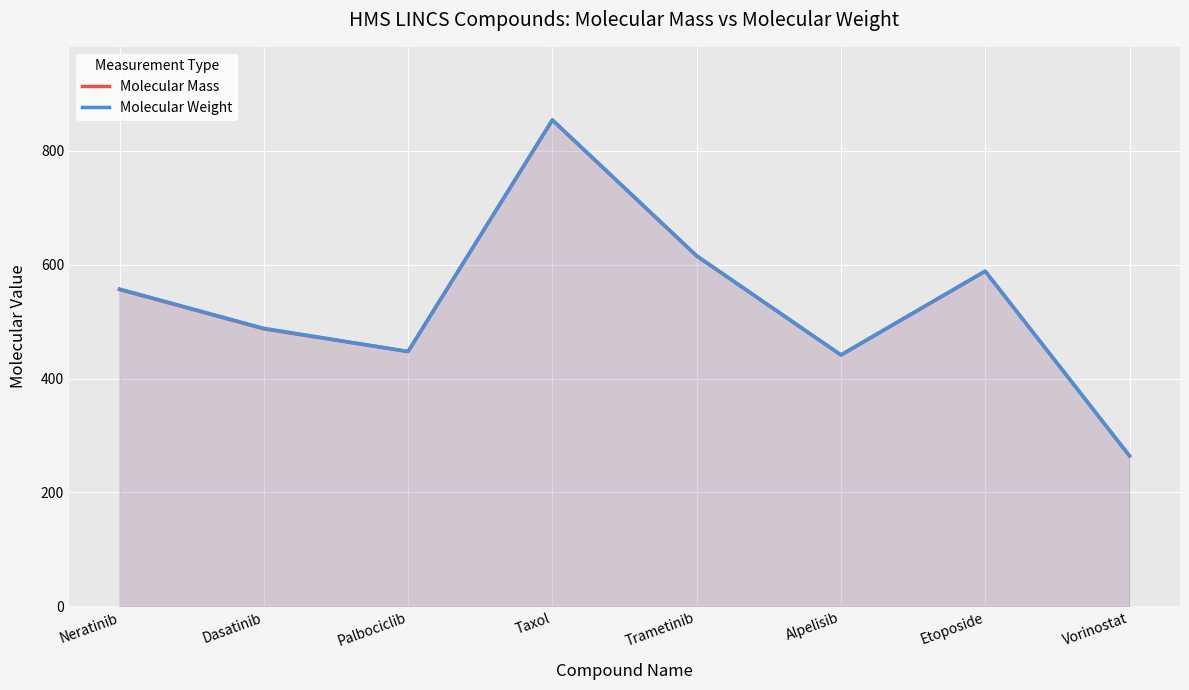

What is the label of the 4th point from the right?

Trametinib